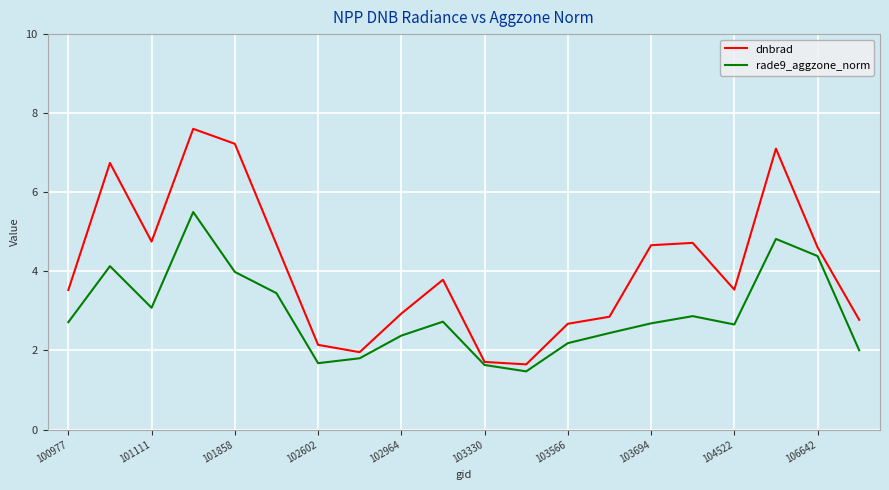

What are all the series names shown in the legend?

dnbrad, rade9_aggzone_norm